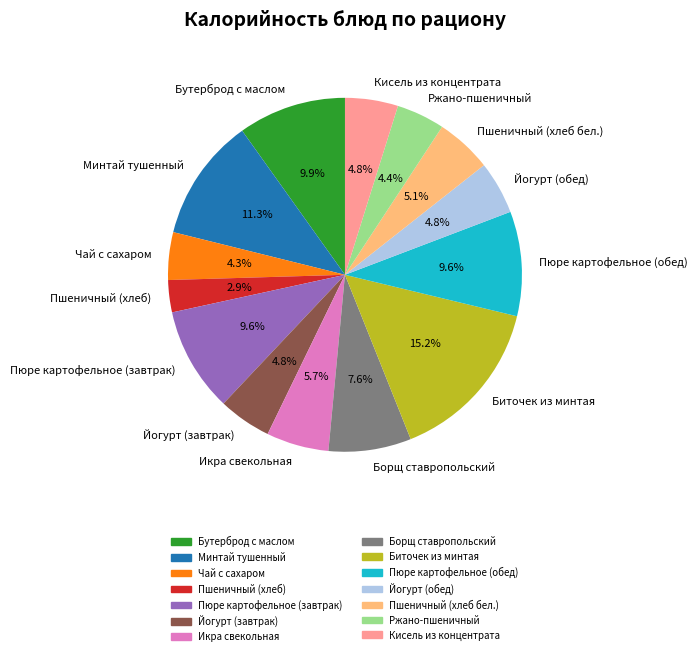

Approximately how many times larger is the value at Икра свекольная compared to Бутерброд с маслом?

0.6